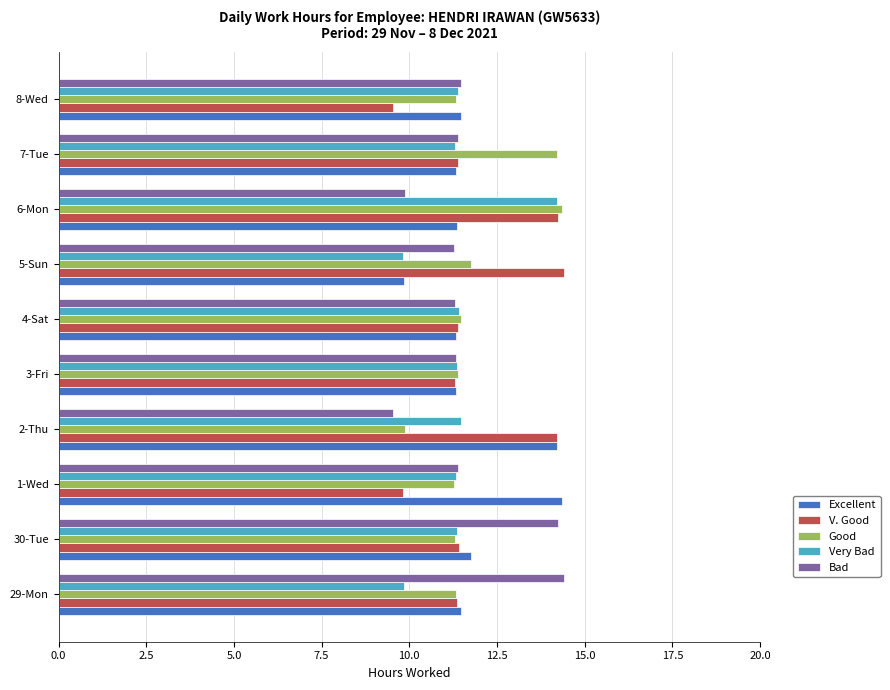

What are all the series names shown in the legend?

Excellent, V. Good, Good, Very Bad, Bad